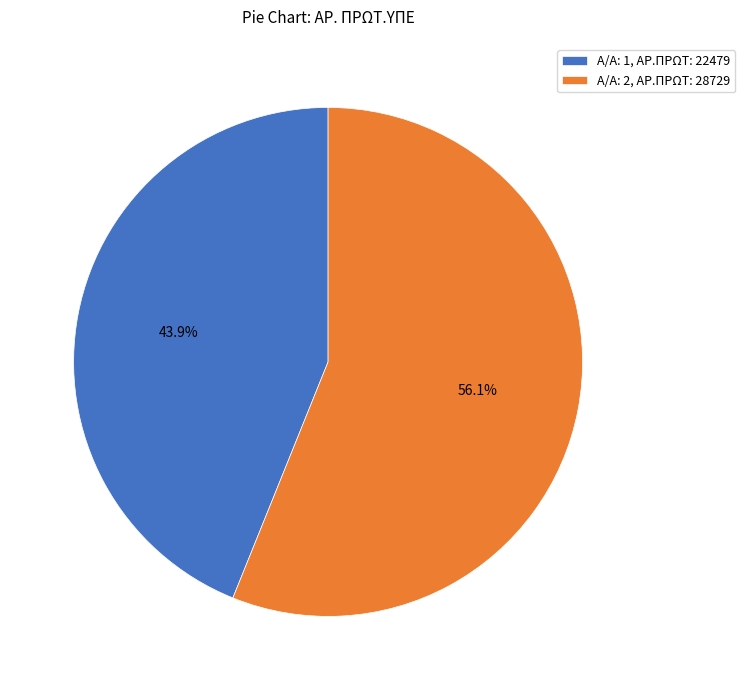

What portion of the pie excludes Α/Α: 1, ΑΡ.ΠΡΩΤ: 22479?

56.1%